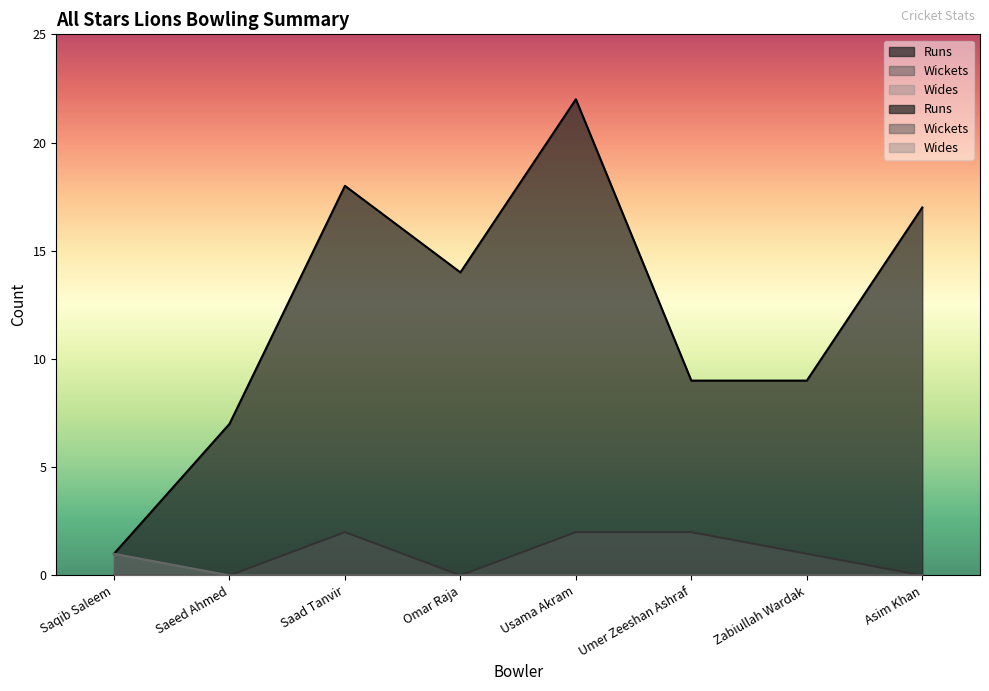

At which category does Wickets reach its first local peak?

Saad Tanvir